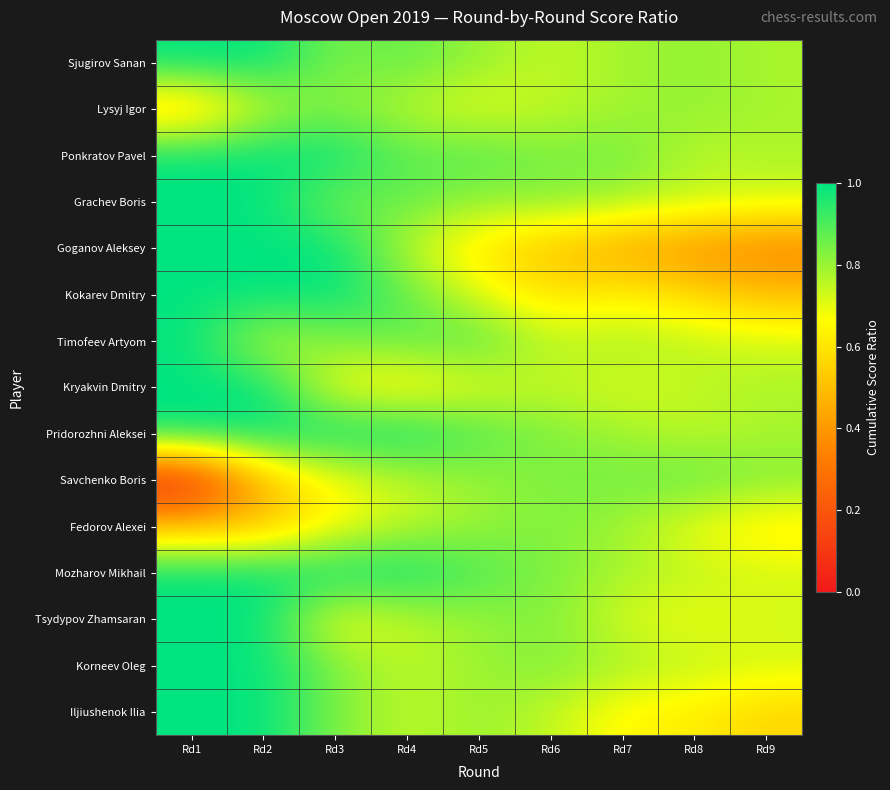

What is the spread (max minus min) of values at Rd1?

1.0